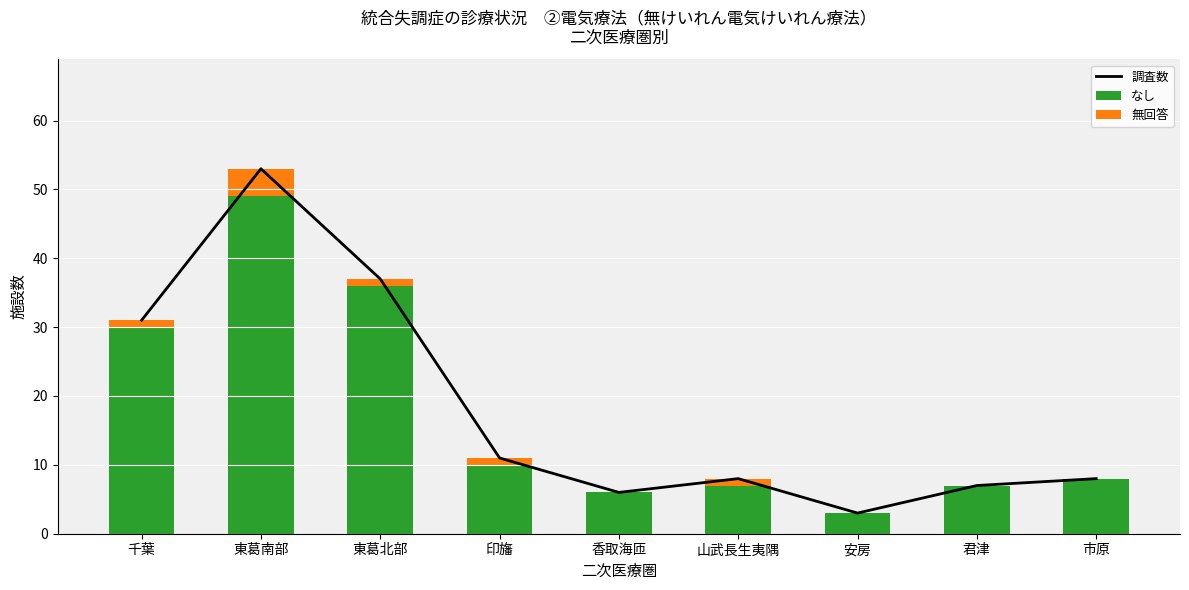

Read the なし value at 市原.

8